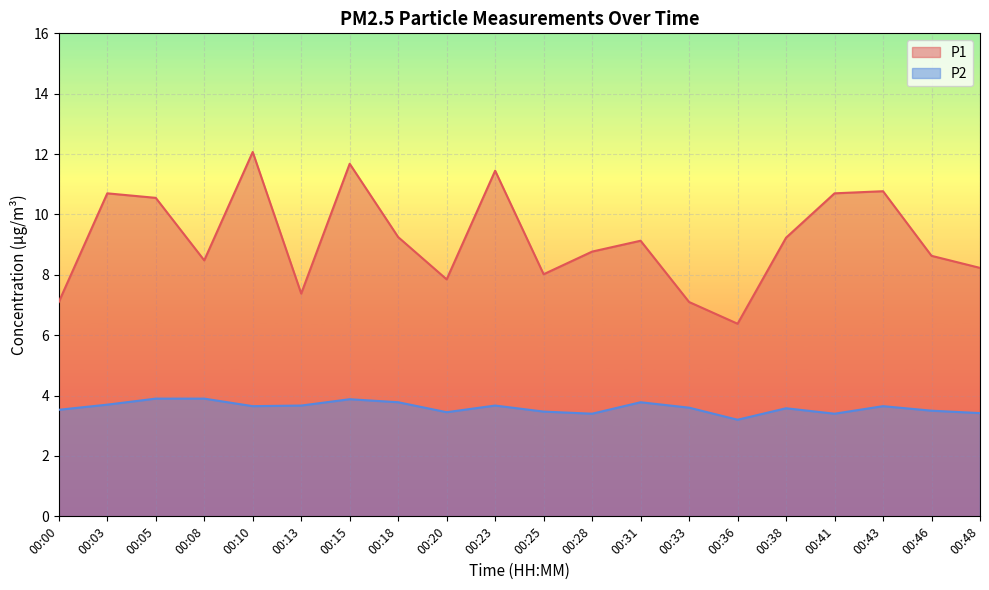

Rank the series at 00:48 from highest to lowest value.

P1, P2